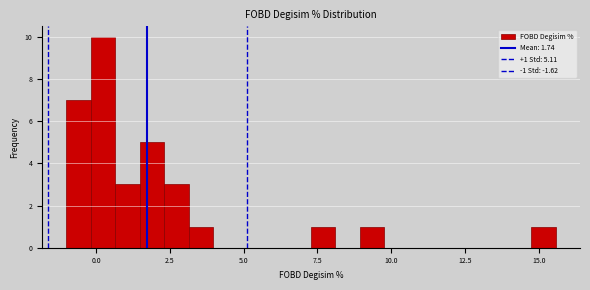

Read against the x-axis, roughly where is the centre of the tallest bar?

0.0